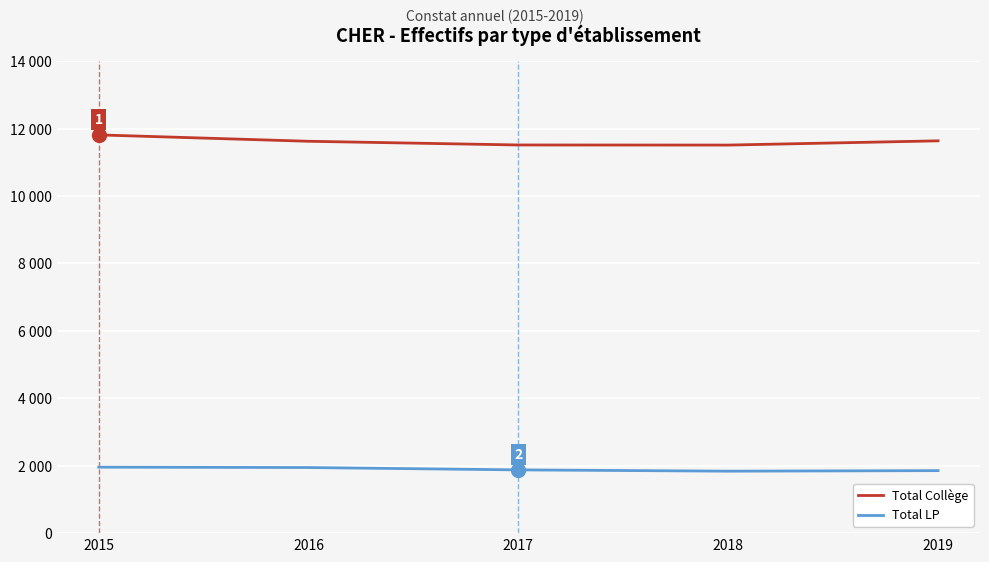

Does the chart display data point markers on the line(s)?

No